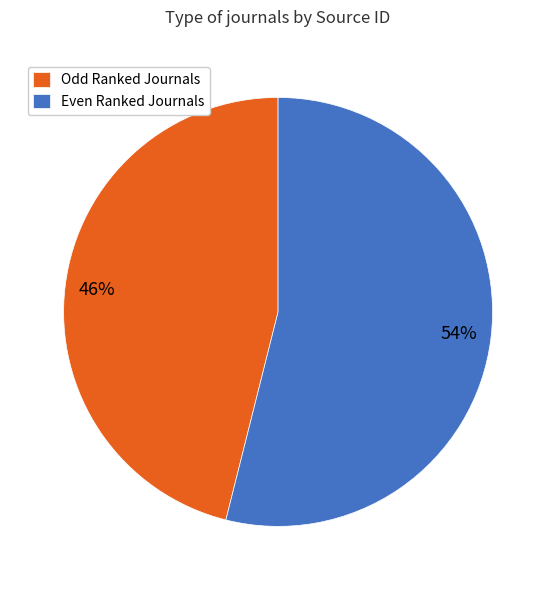

Is there a majority slice in this chart?

Yes